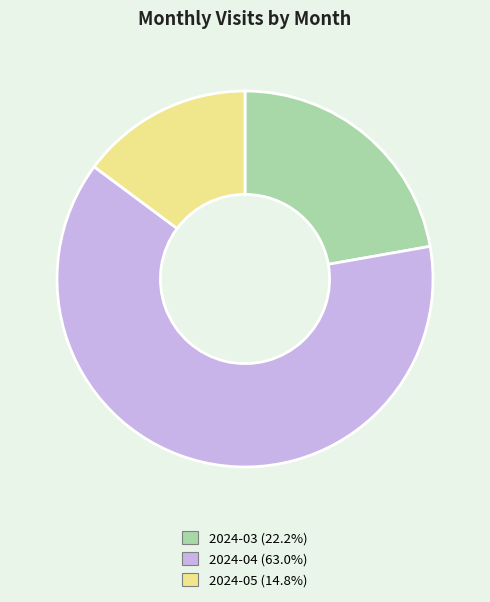

Rank the categories by value from lowest to highest.

2024-05, 2024-03, 2024-04